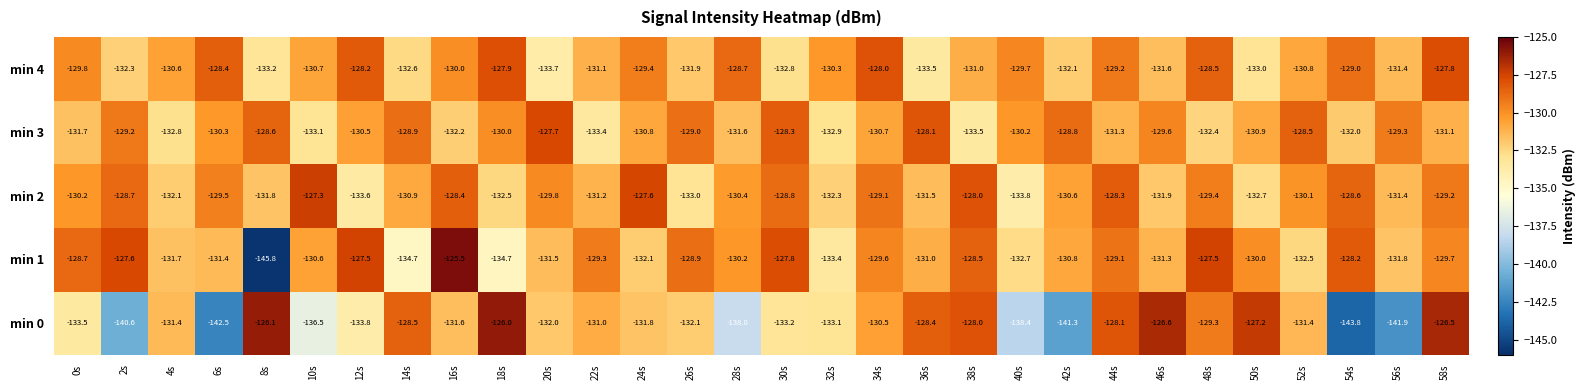

Where does the min 0 series first go above -131?

8s